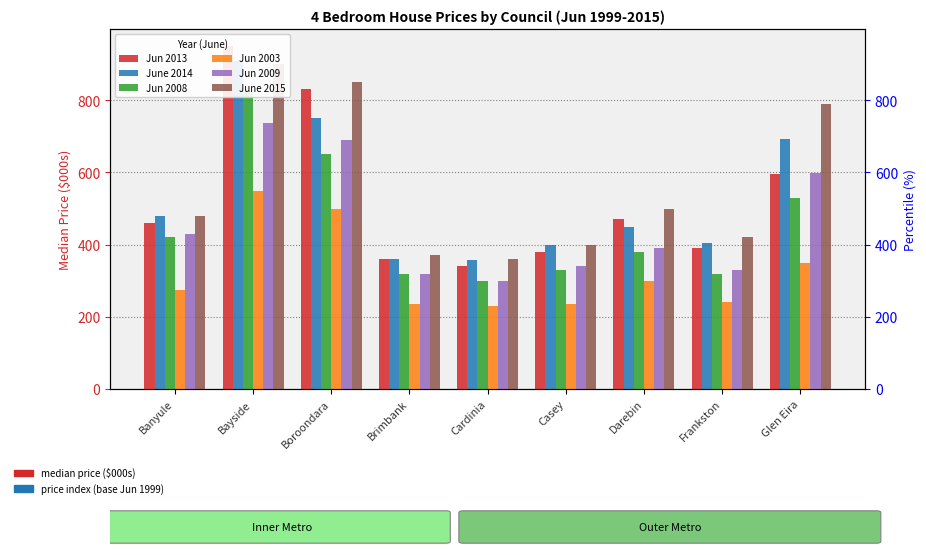

How many data points in June 2014 are above 450?

4